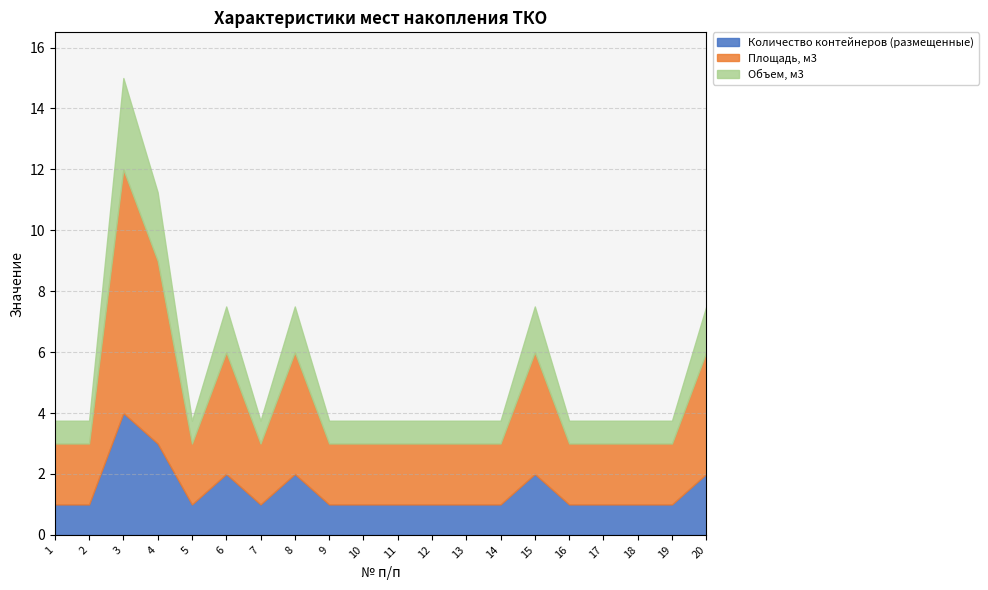

The value of Площадь, м3 at 6 is 2.6. True or false?

False